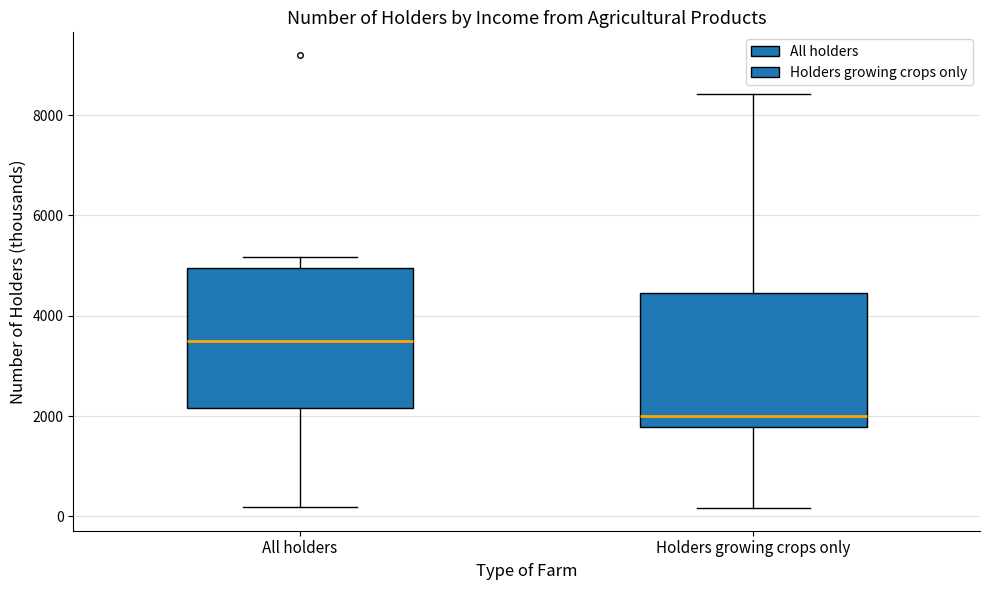

Which box has the lowest median line?

Holders growing crops only